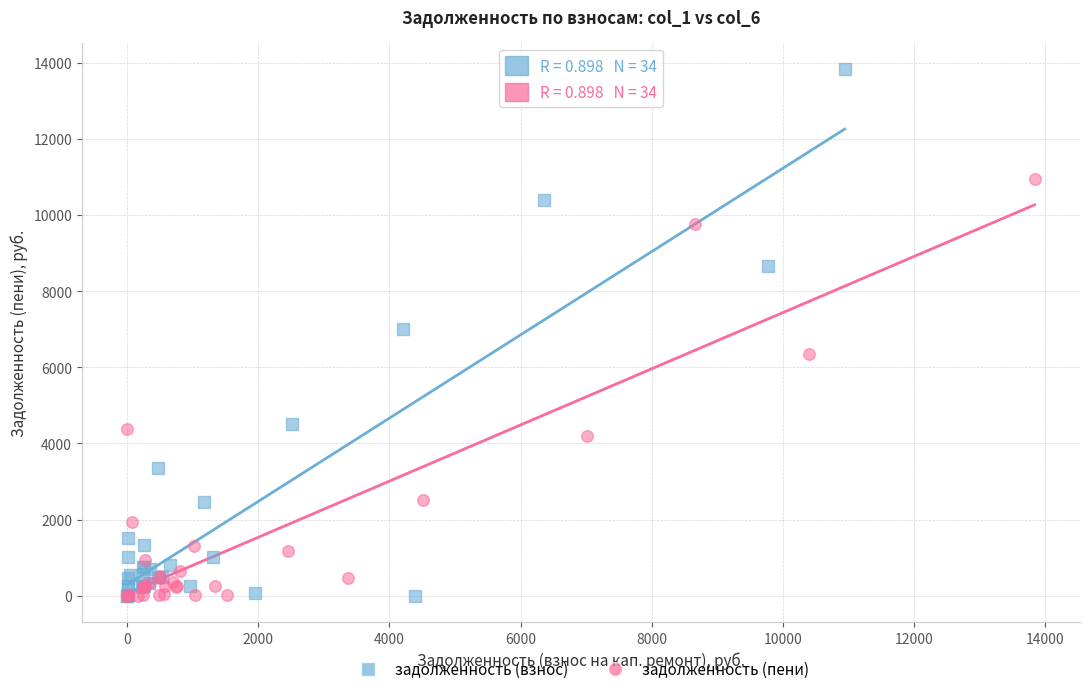

Which series has the largest Y range (max minus min)?

задолженность (взнос)